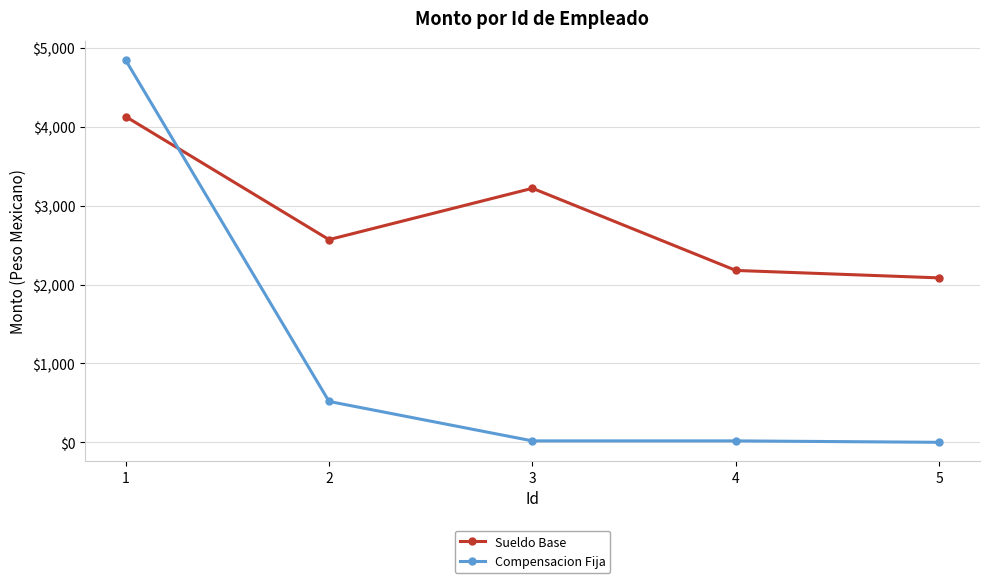

What is the average value of the Compensacion Fija series?

1080.1